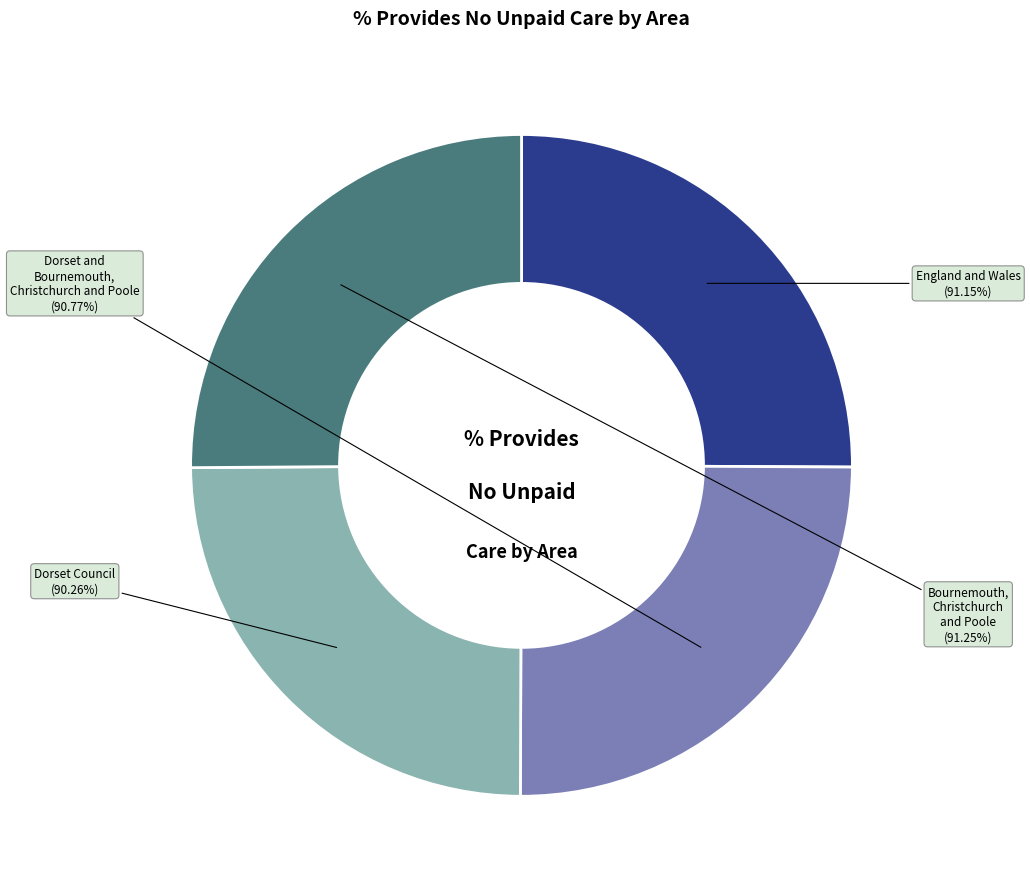

To the nearest percent, what is the average slice percentage?

25%